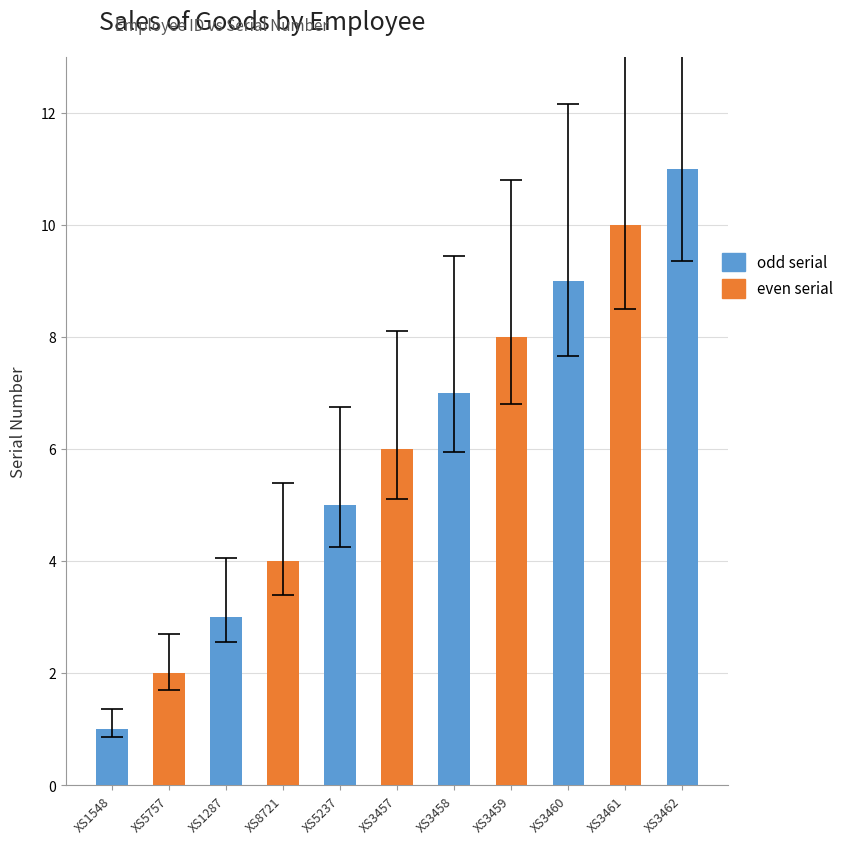

Rank the categories by value from highest to lowest.

XS3462, XS3461, XS3460, XS3459, XS3458, XS3457, XS5237, XS8721, XS1287, XS5757, XS1548